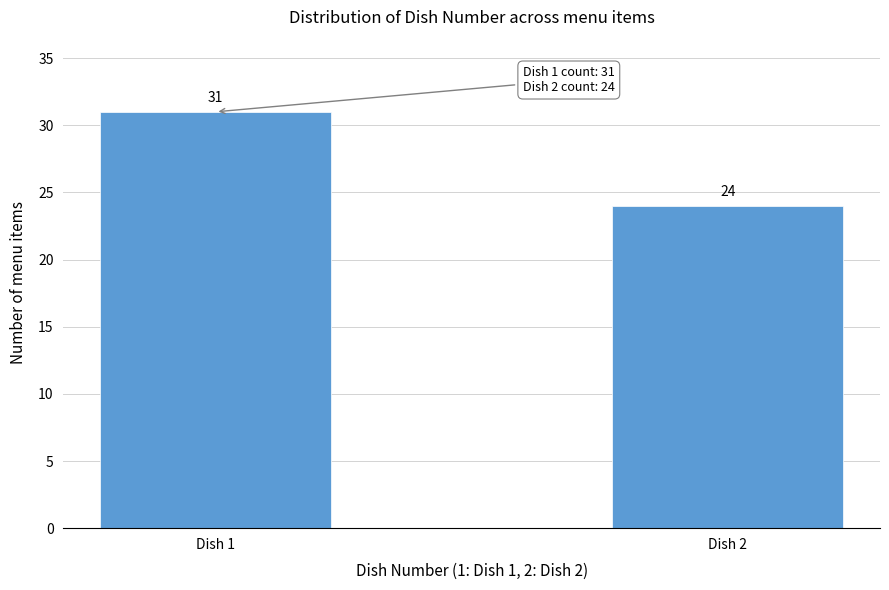

Reading left to right, extract all data points from this chart.

Dish 1=31	Dish 2=24